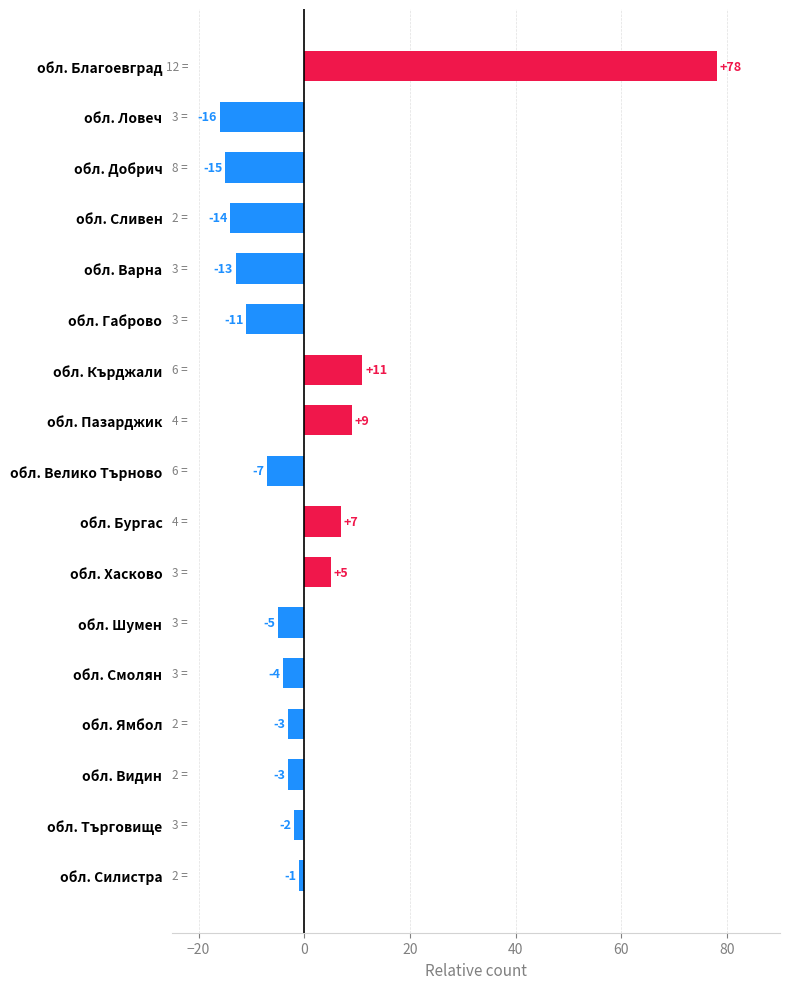

What is the ratio of the value at обл. Бургас to the value at обл. Пазарджик?

0.8